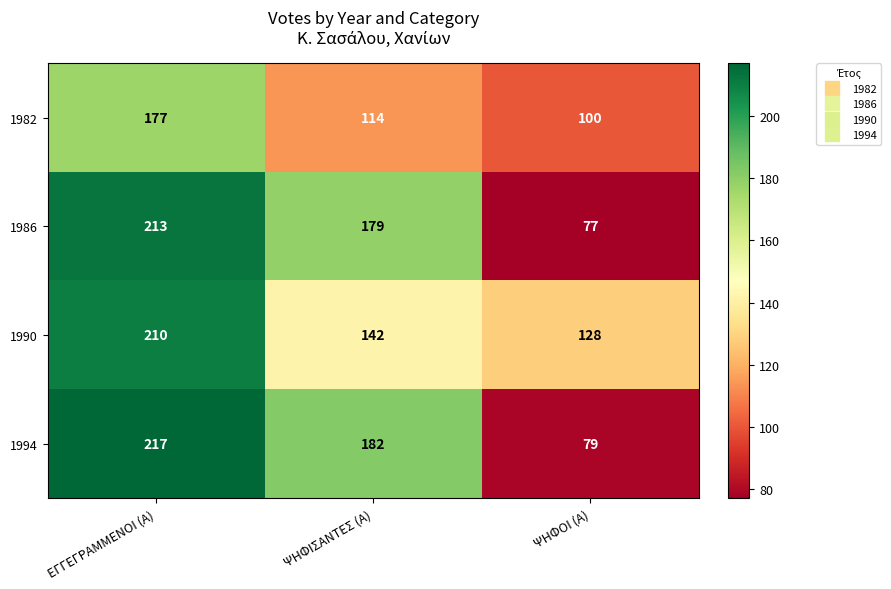

The 1994 series shows 47 at ΨΗΦΟΙ (Α). True or false?

False